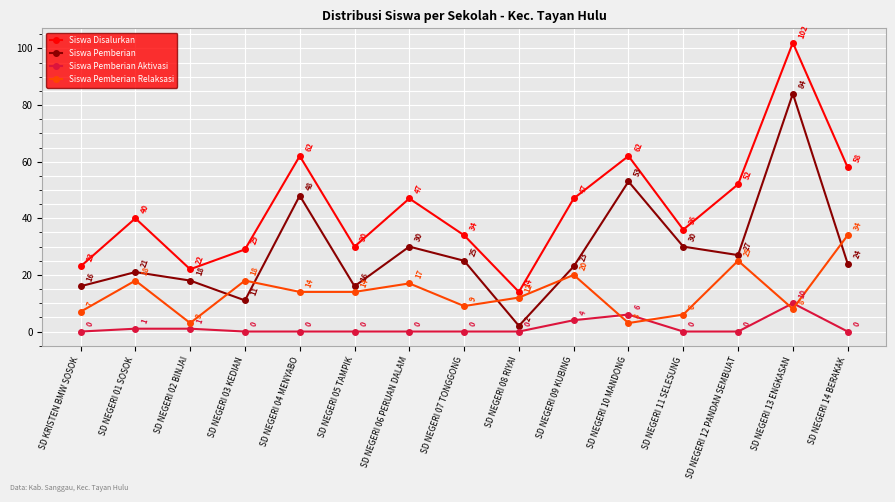

Where does the Siswa Pemberian series first go above 24?

SD NEGERI 04 MENYABO